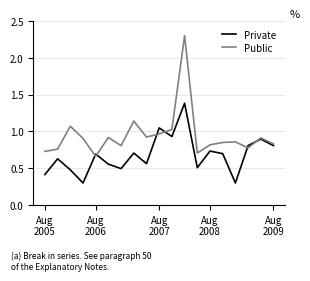

Rank the series by their maximum value, from lowest to highest.

Private, Public